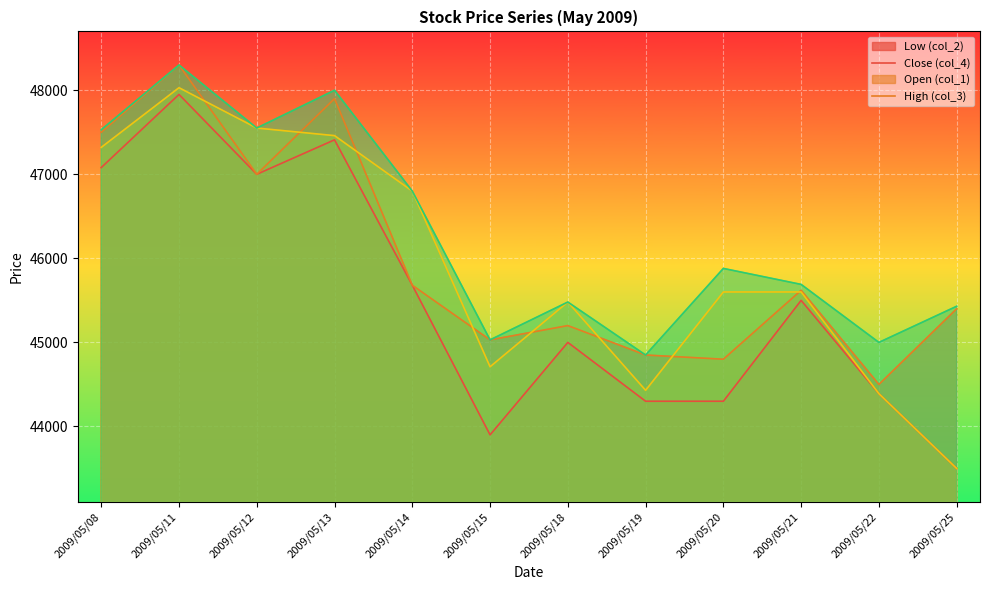

In col_2, how many points are lower than both neighbors (excluding endpoints)?

2